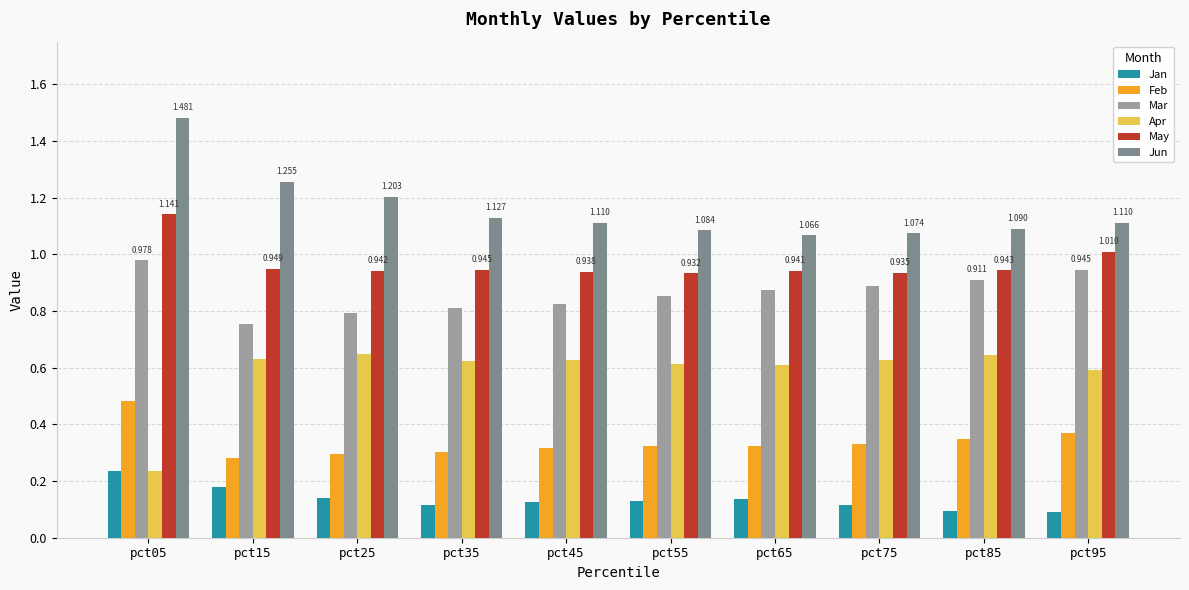

How many distinct data groups are displayed?

6